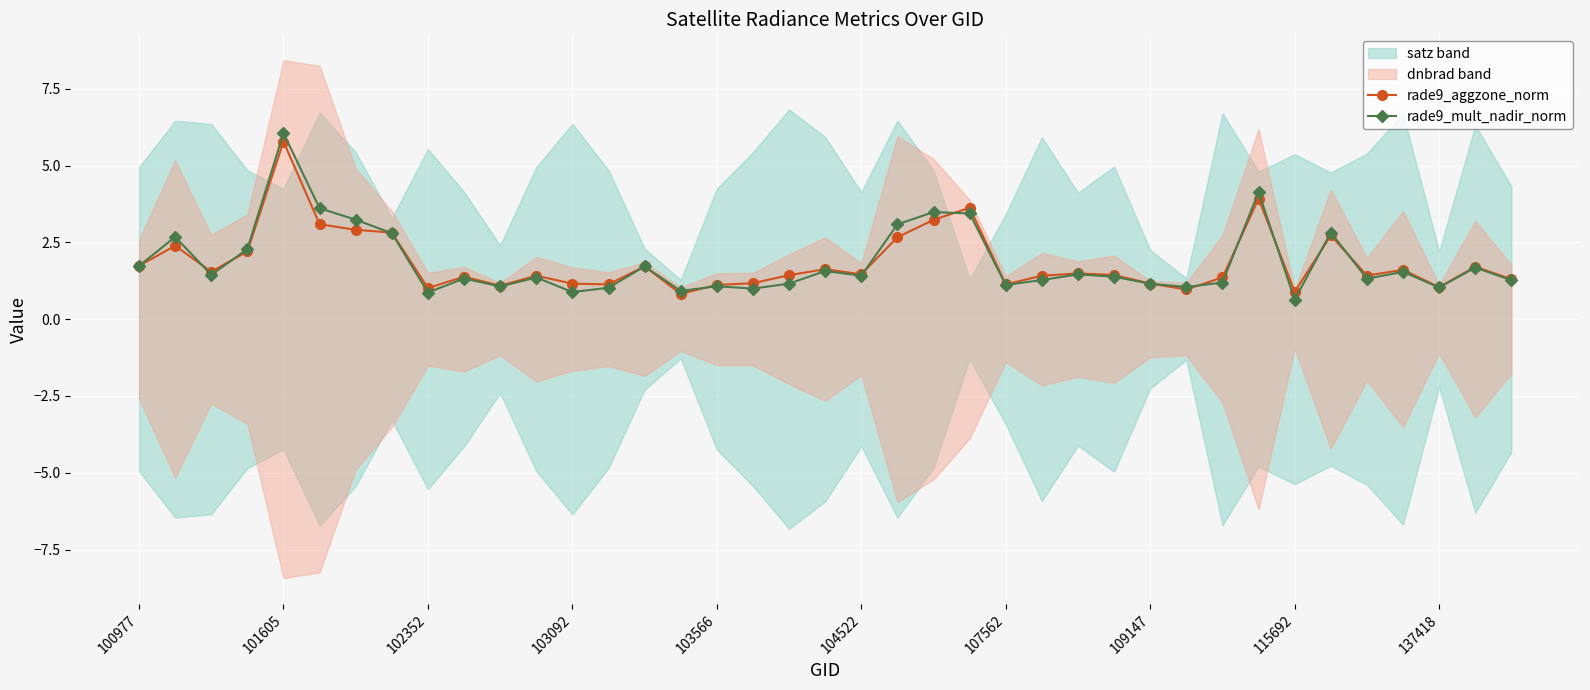

Which series has the largest total across all categories?

rade9_mult_nadir_norm